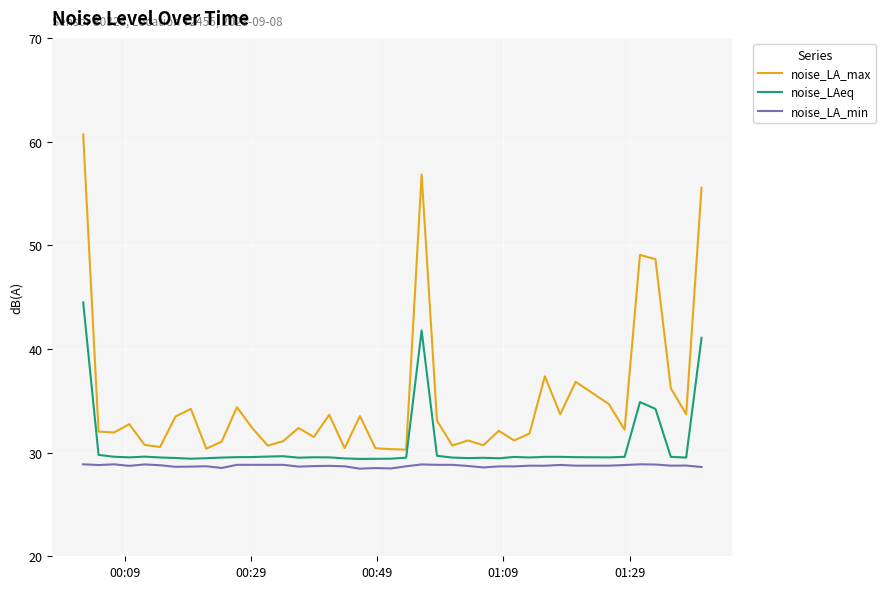

True or false: noise_LA_max has more than 2 points higher than both neighbors.

True